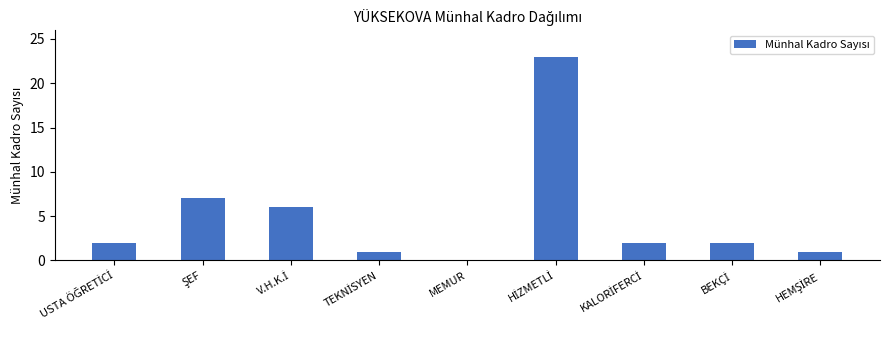

Are the bars horizontal?

No